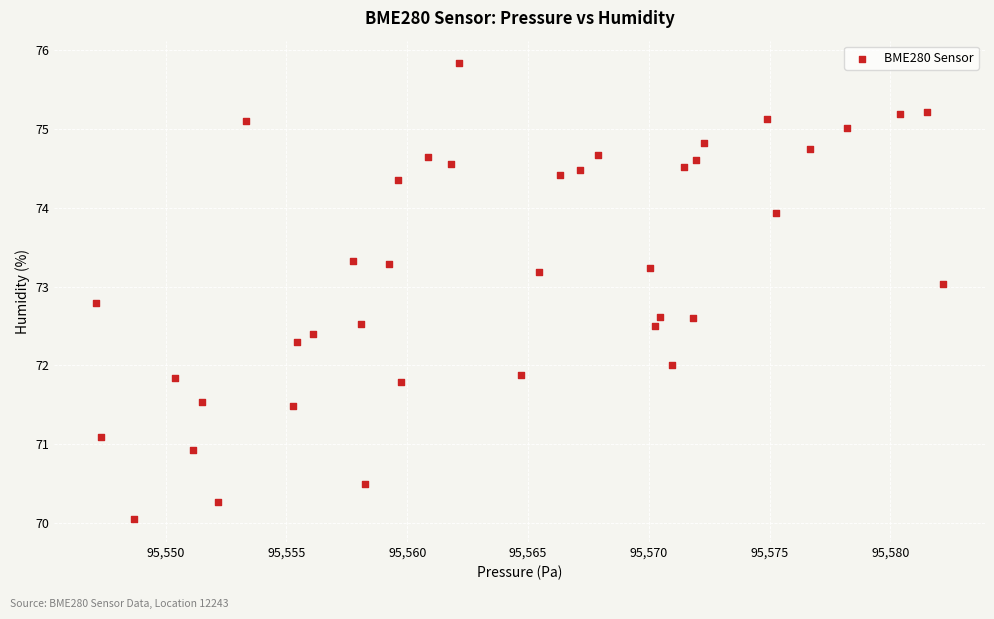

What is the range of Y values (max minus min)?

5.8